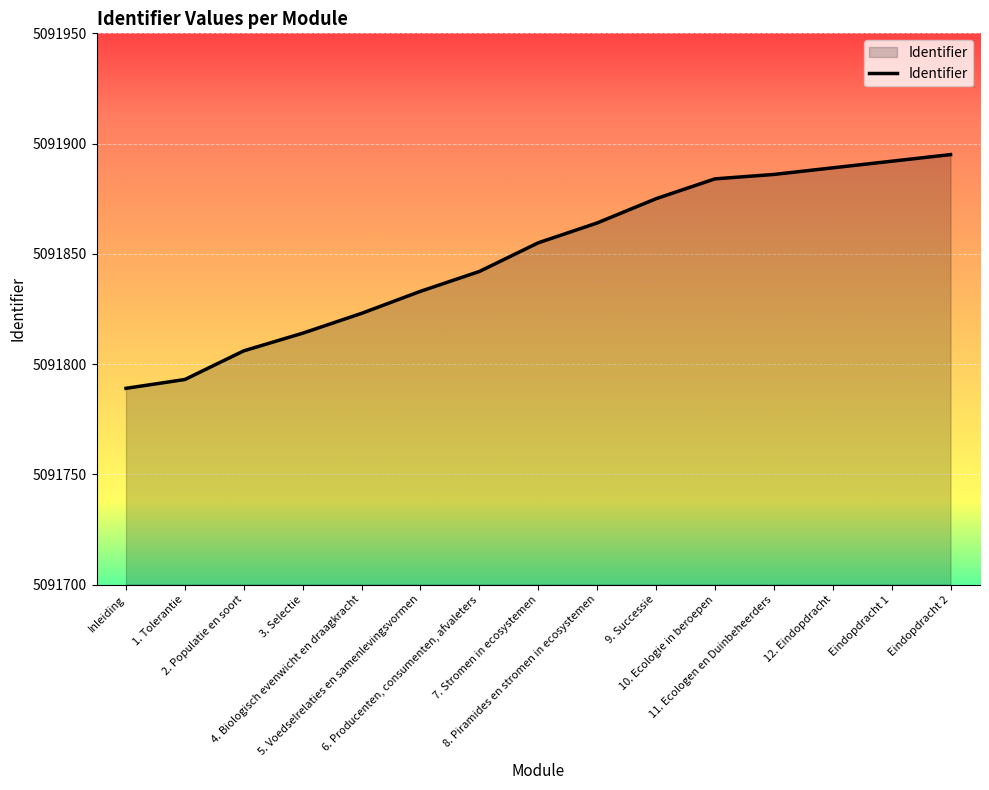

Reading right to left, list all the values displayed in this chart.

5091895	5091892	5091889	5091886	5091884	5091875	5091864	5091855	5091842	5091833	5091823	5091814	5091806	5091793	5091789